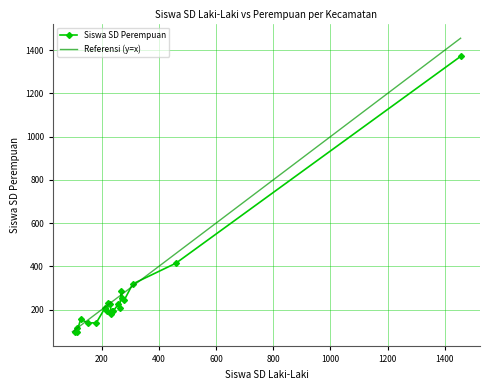

How many values in the Siswa SD Perempuan series are below 206?

10